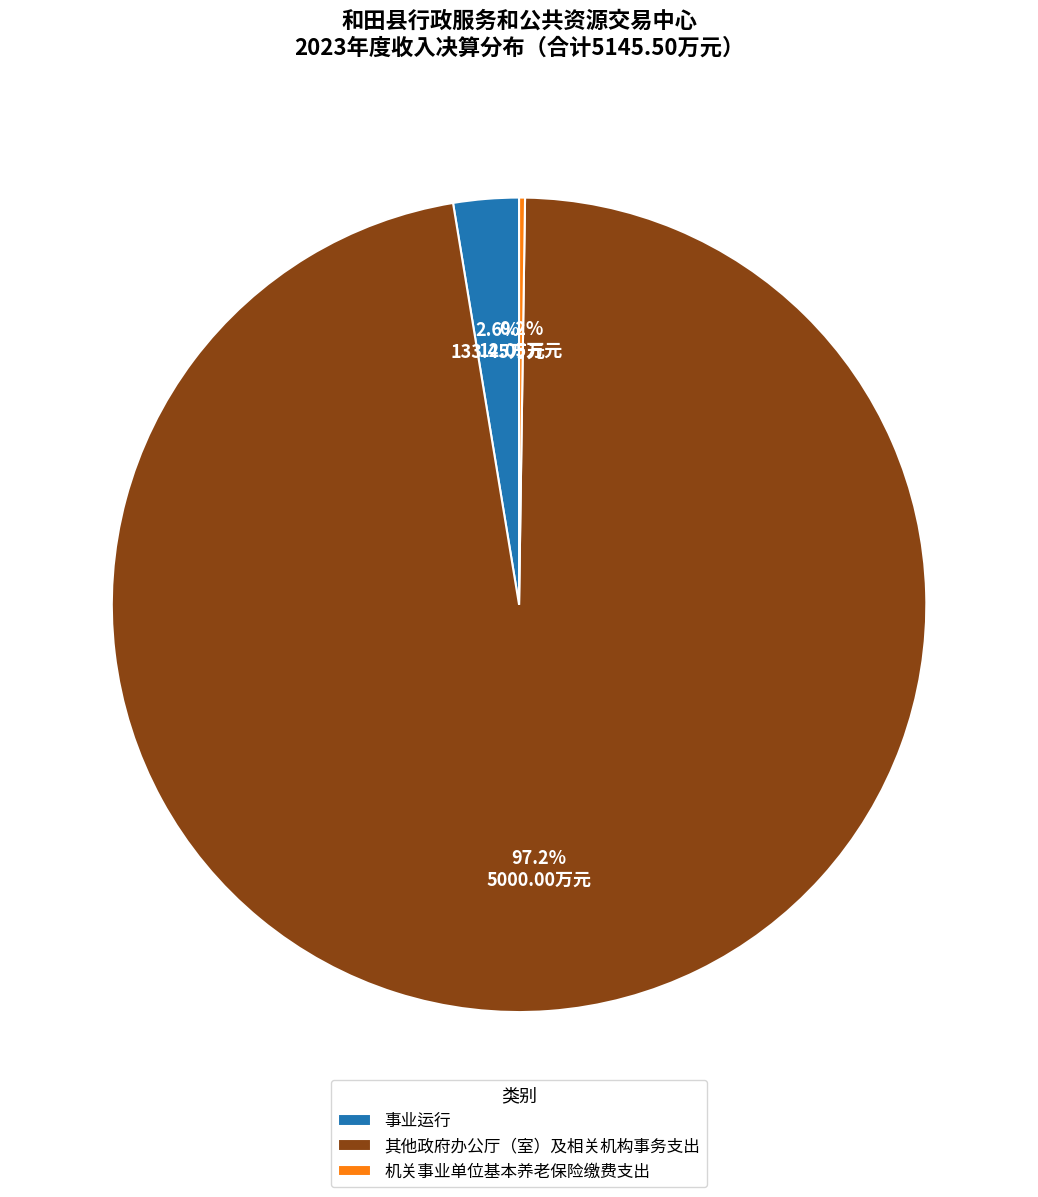

To the nearest percent, what percentage of the pie is 其他政府办公厅（室）及相关机构事务支出?

97%